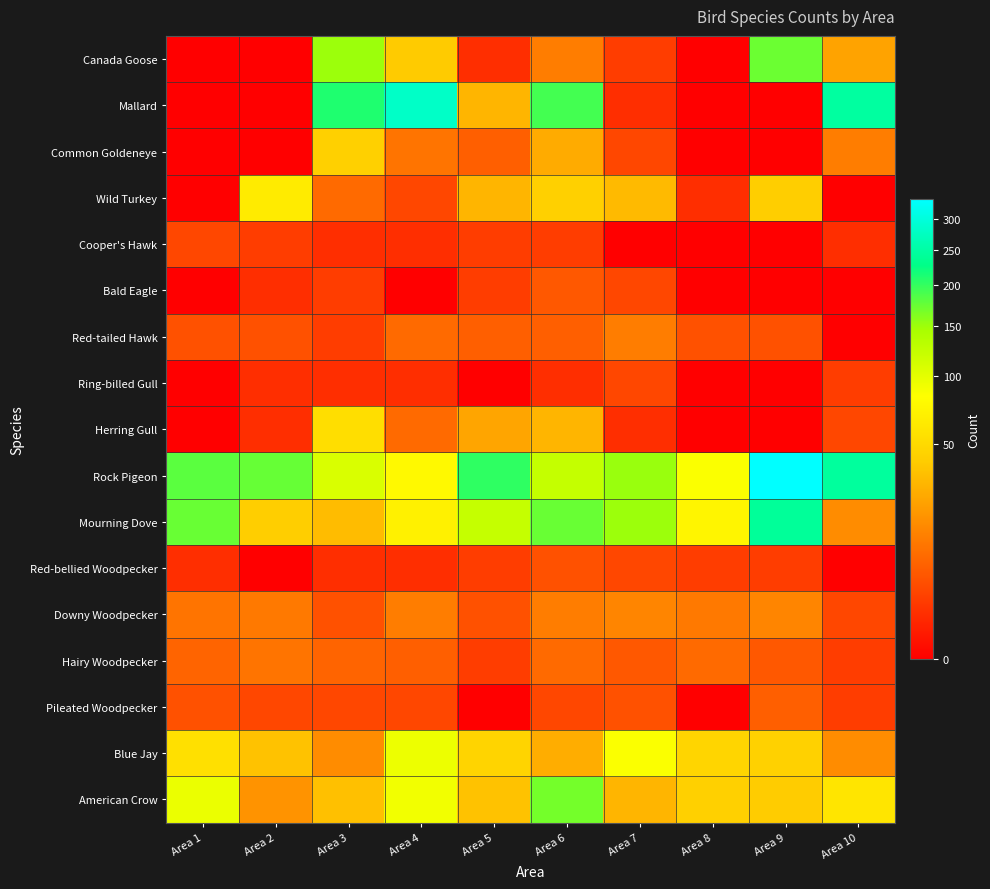

Between Area 2 and Area 7, which series saw the biggest shift?

Mourning Dove